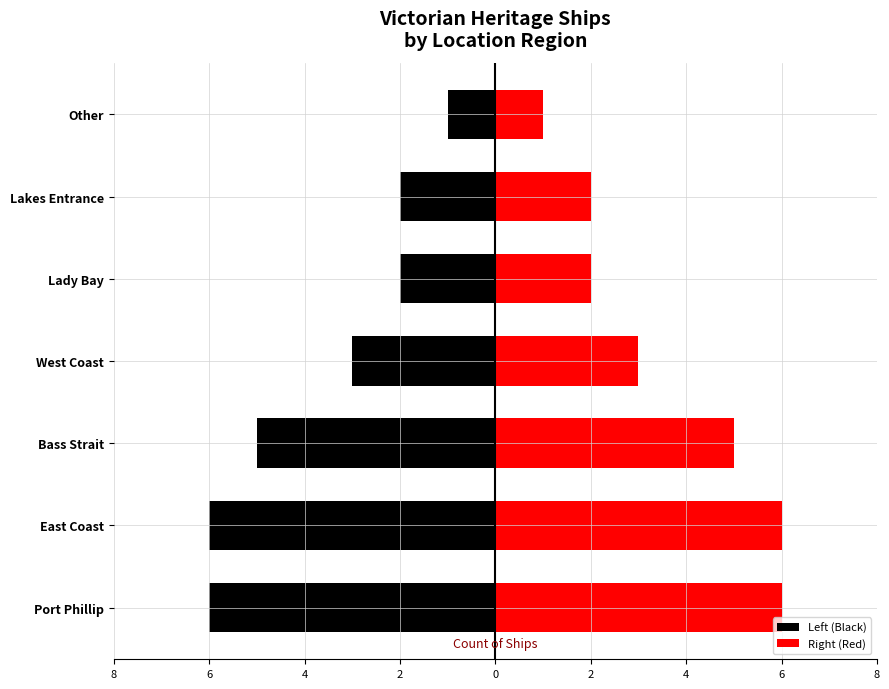

How many bars are there in total?

14